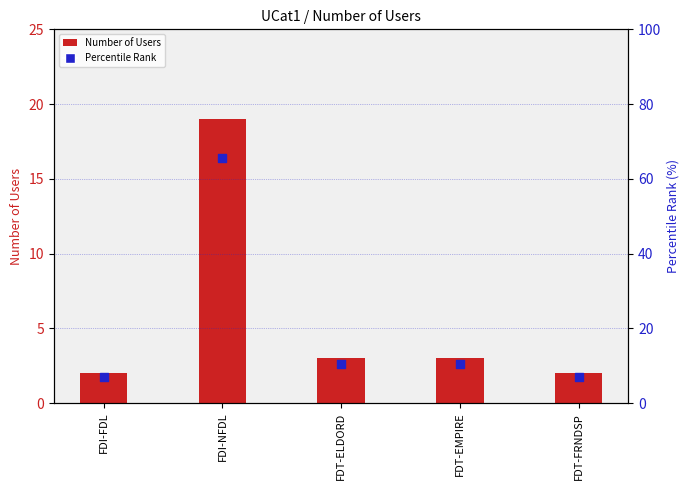

Is the value of Percentile Rank at FDI-NFDL greater than the value of Number of Users at FDT-ELDORD?

Yes